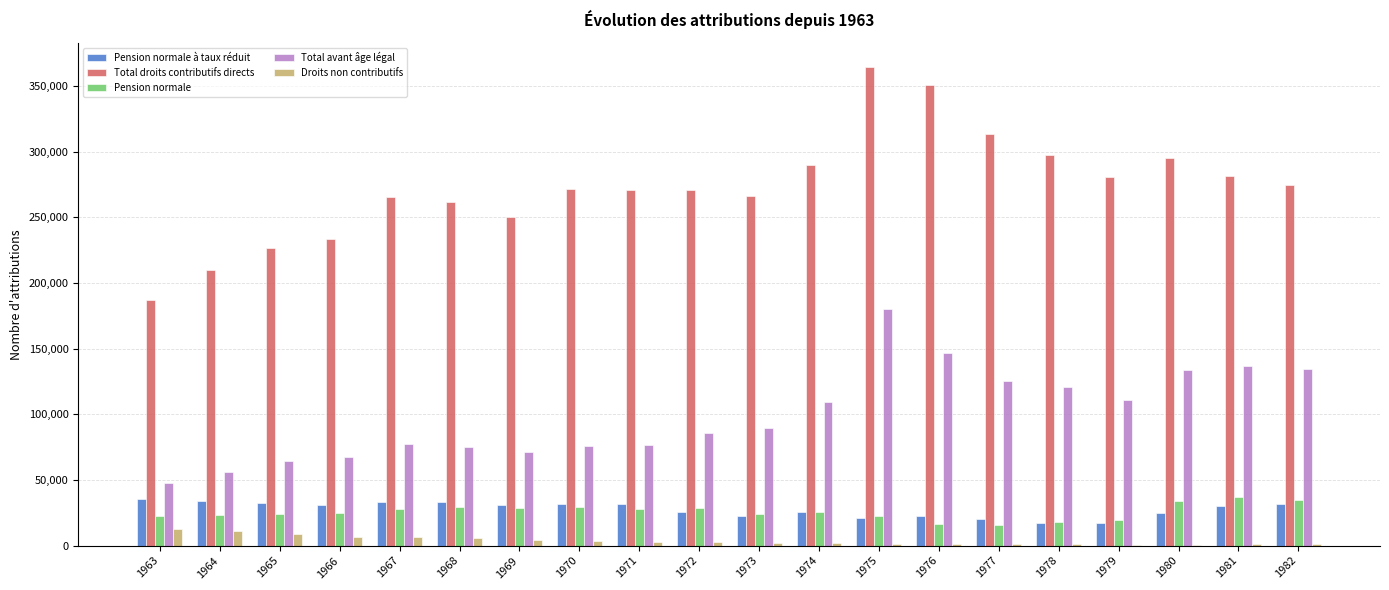

The value of Total droits contributifs directs at 1965 is 51975. True or false?

False